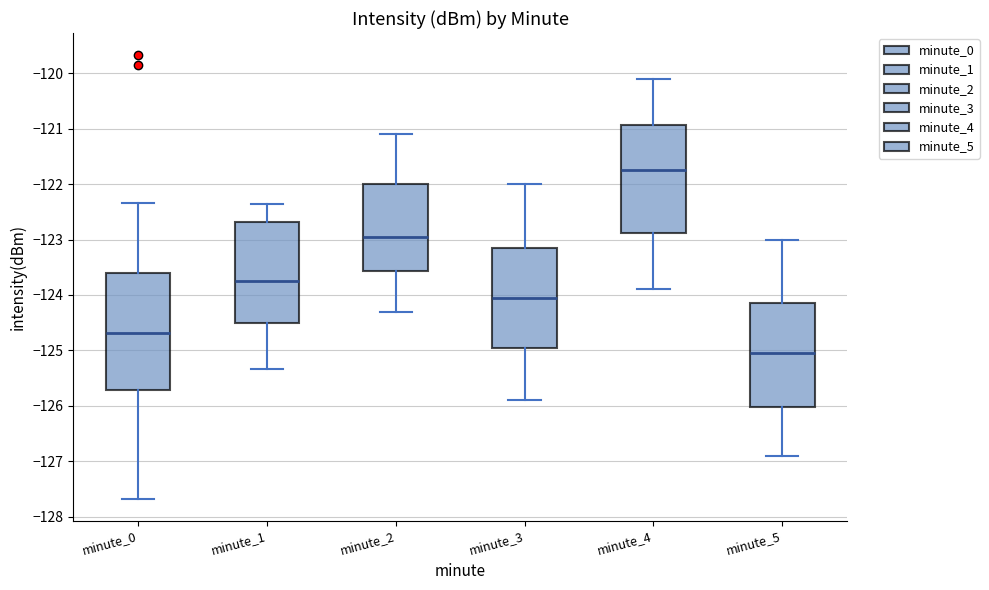

Reading left to right, transcribe this box plot: for each box, give where its median line is, the range the box spans, and where its two whiskers end, as read against the y-axis. The values are not printed on the chart, so give them approximately, as read against the axis.

minute_0: median -124.7, box -125.7 to -123.6, whiskers -127.7 to -122.3
minute_1: median -123.7, box -124.5 to -122.7, whiskers -125.3 to -122.4
minute_2: median -122.9, box -123.6 to -122.0, whiskers -124.3 to -121.1
minute_3: median -124.0, box -124.9 to -123.1, whiskers -125.9 to -122.0
minute_4: median -121.7, box -122.9 to -120.9, whiskers -123.9 to -120.1
minute_5: median -125.0, box -126.0 to -124.1, whiskers -126.9 to -123.0